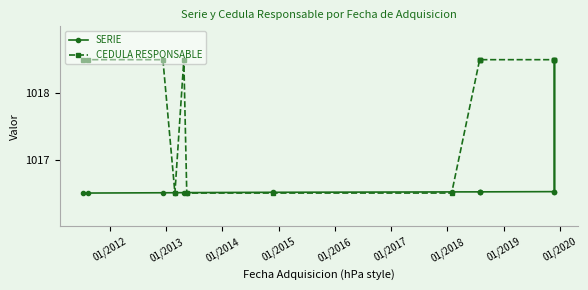

Which has a higher value, 01/2013 or 01/2015?

01/2015